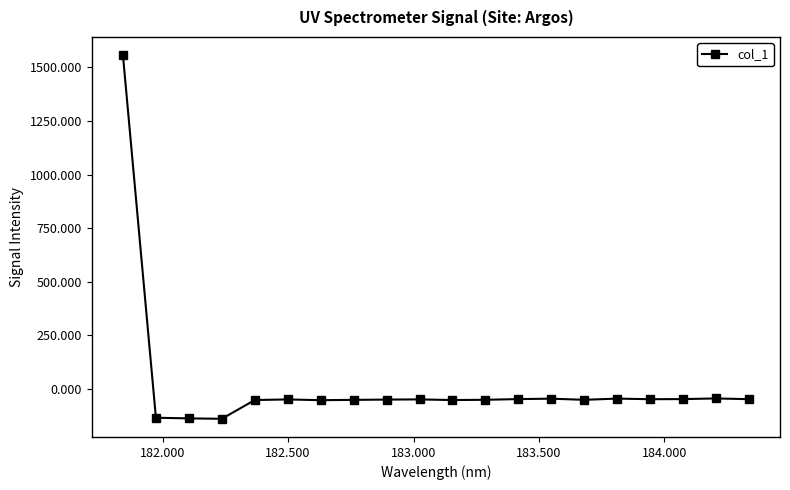

What is the value of the 2nd point from the left?

-134.4